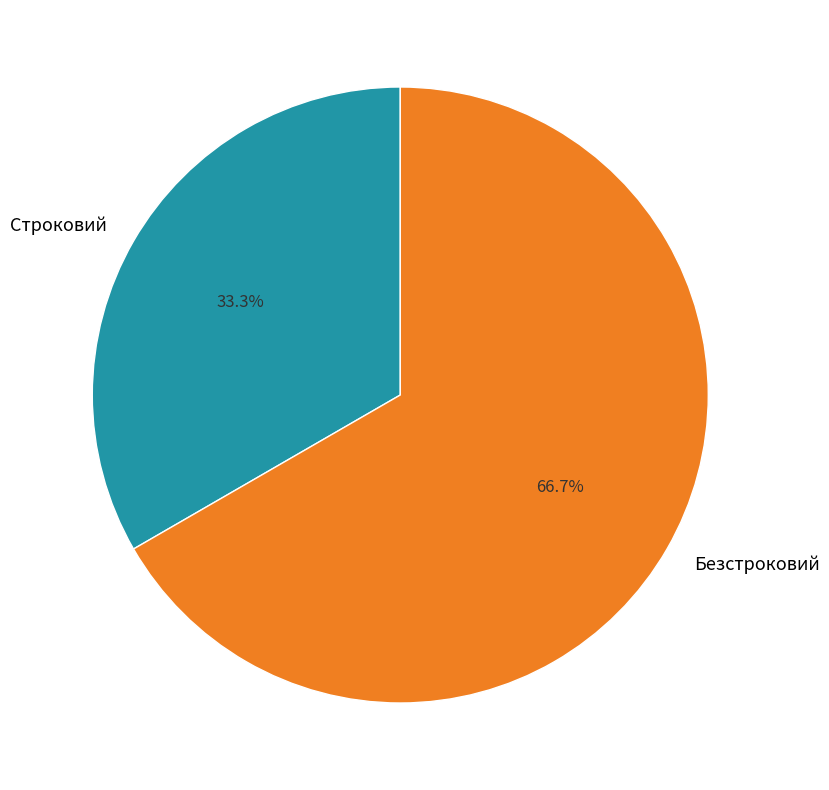

Is there a majority slice in this chart?

Yes